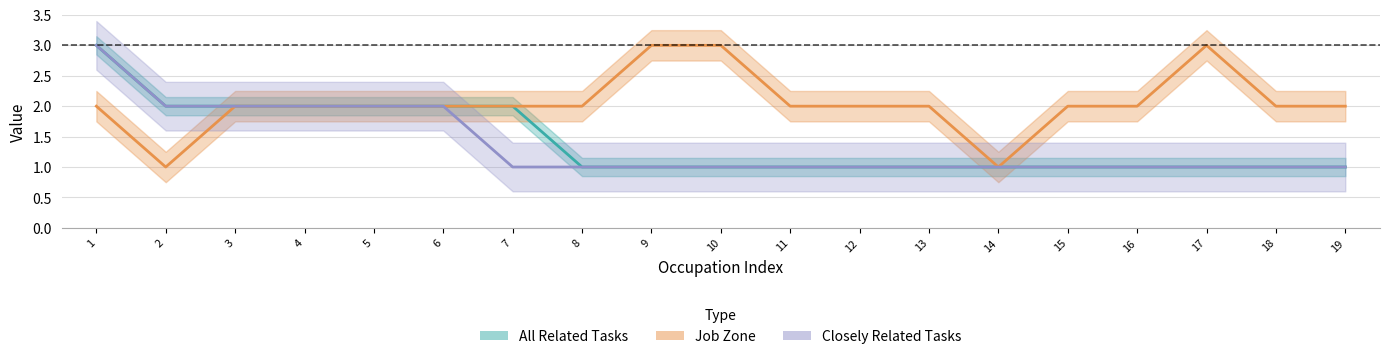

The Job Zone series shows 4 at 9. True or false?

False